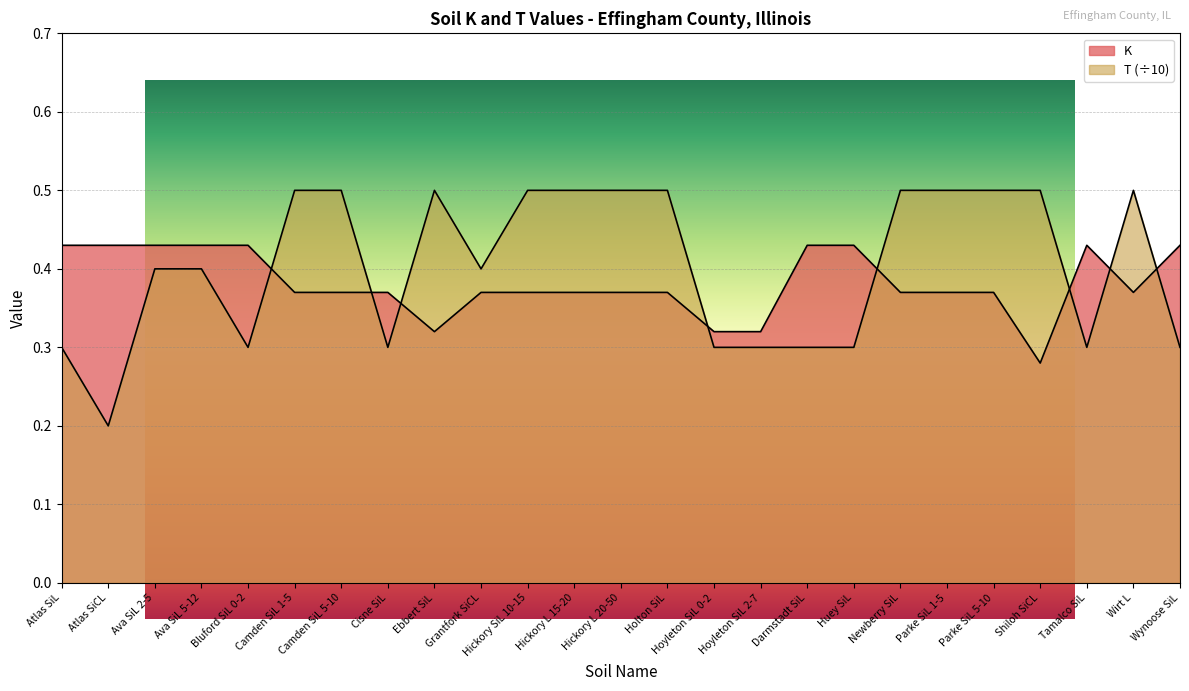

What is the spread (max minus min) of values at Hickory SiL 10-15?

0.1